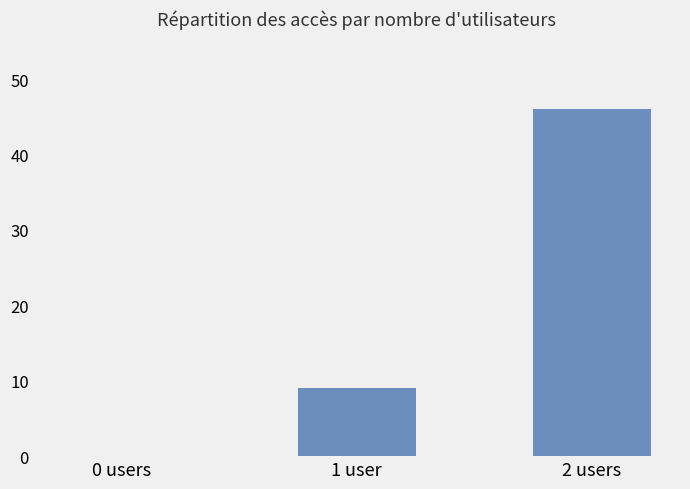

What is the sum of the values at 2 users and 1 user?

55